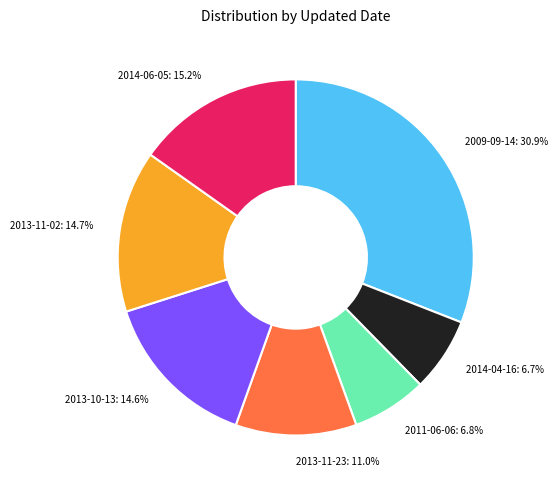

What is the largest slice in the pie chart?

2009-09-14